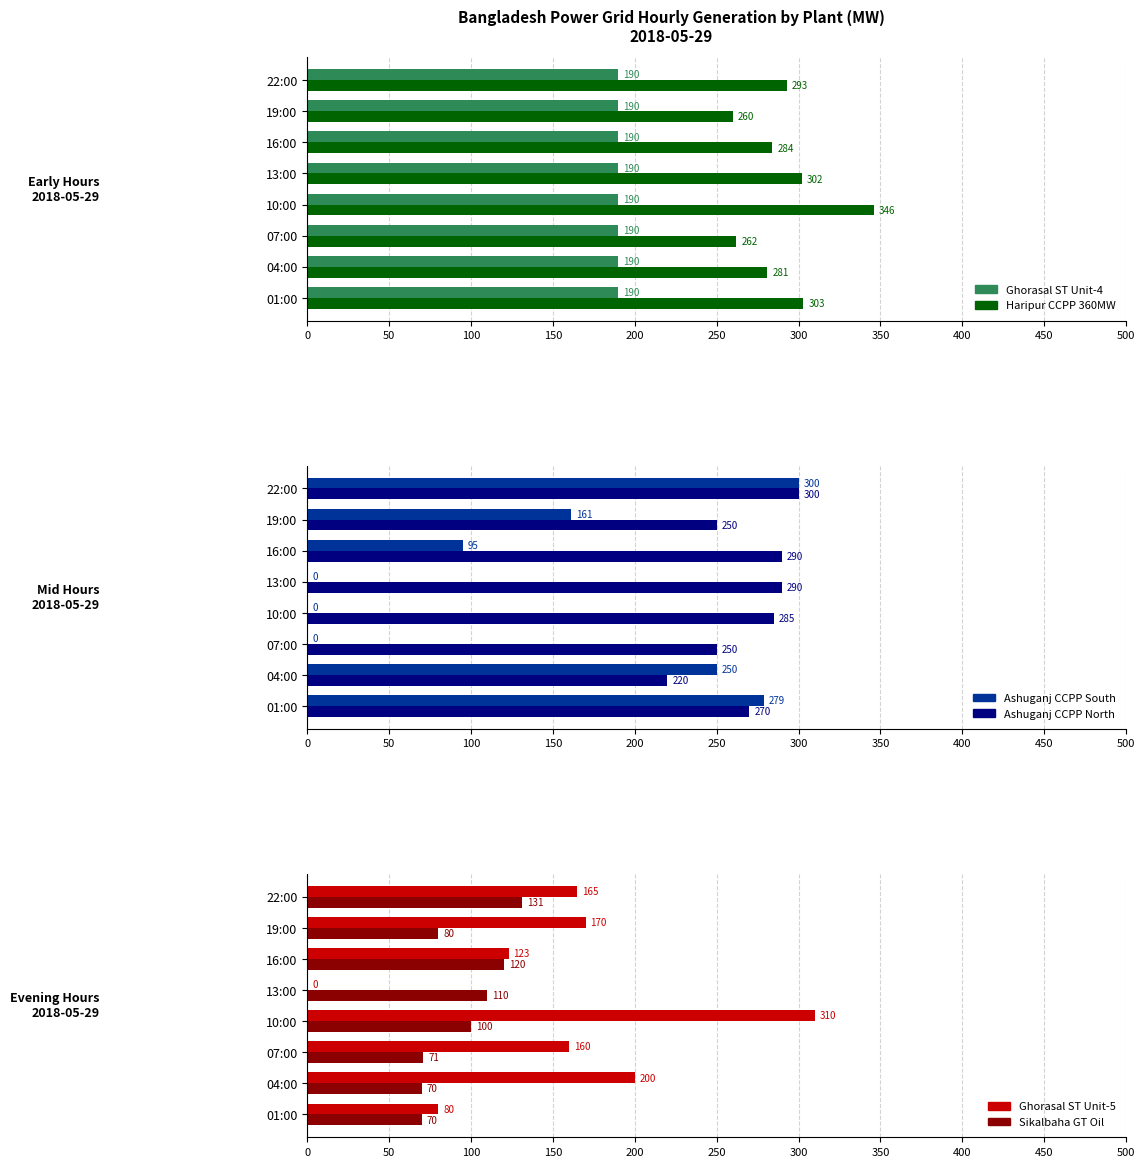

What is the average value of the Ashuganj CCPP South series?

135.6